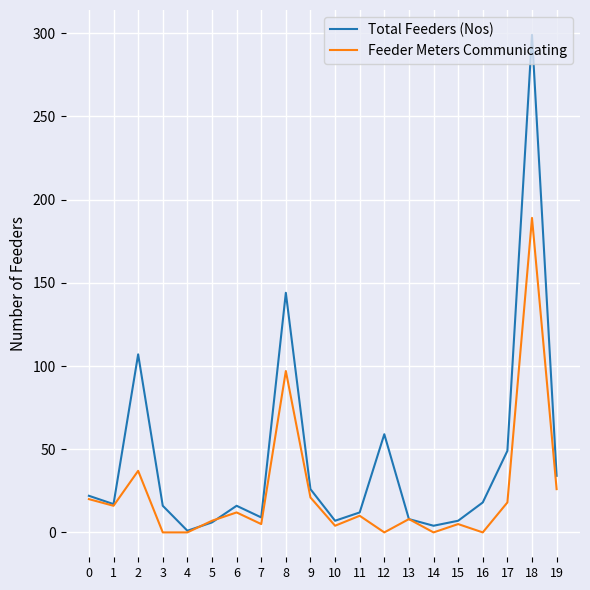

What is the sum of all Total Feeders (Nos) values?

861